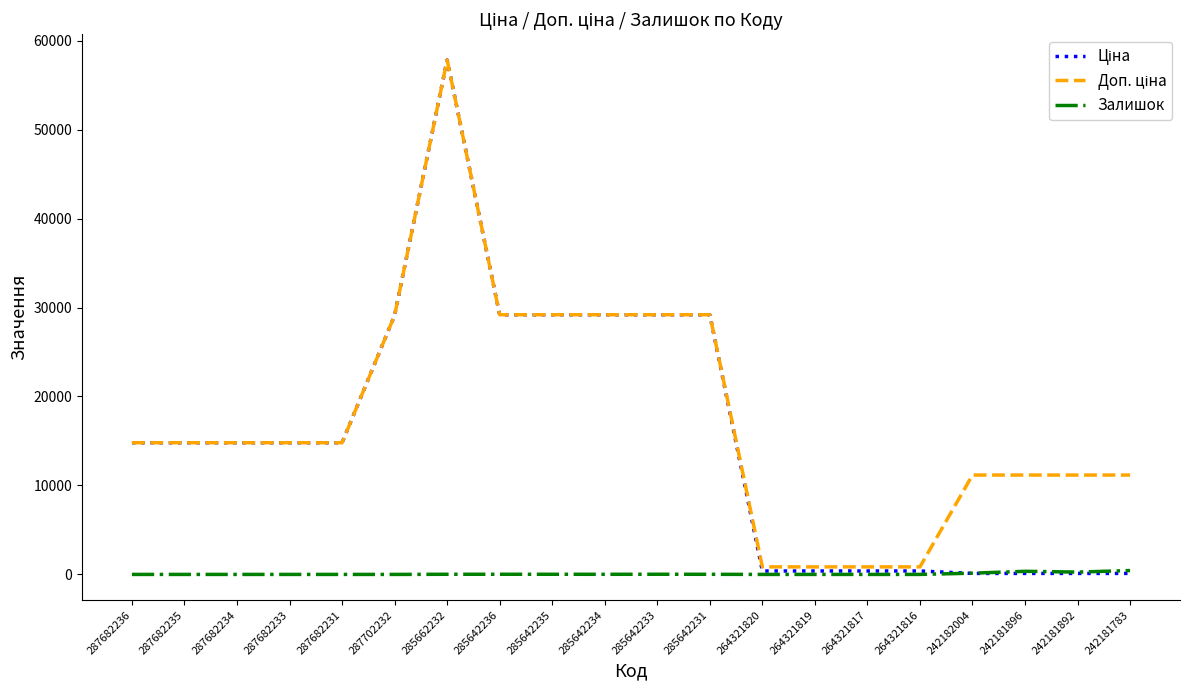

At which category does the chart reach its peak across all series?

285662232